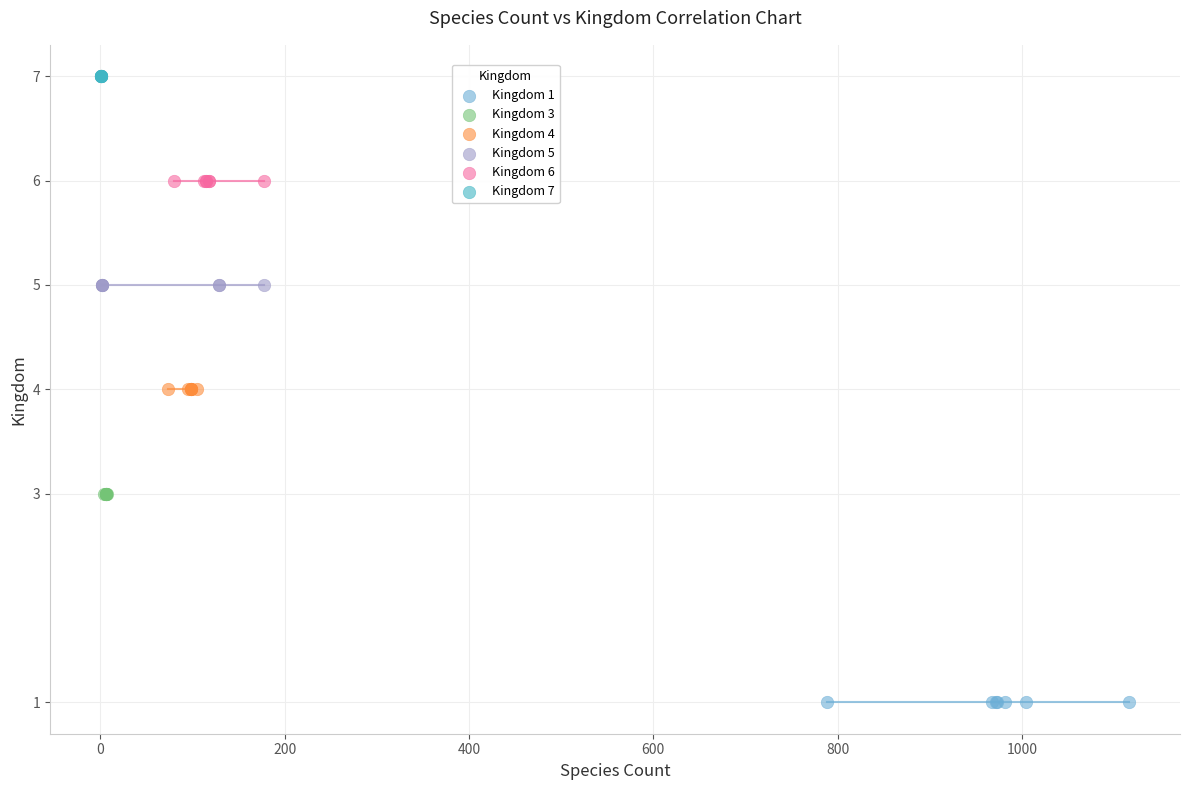

Which series contains the highest Y value?

Kingdom 7